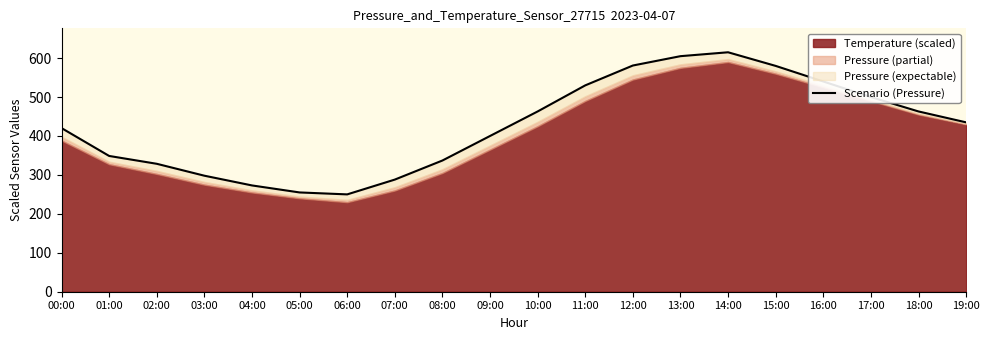

Where does the data first go above 435?

10:00